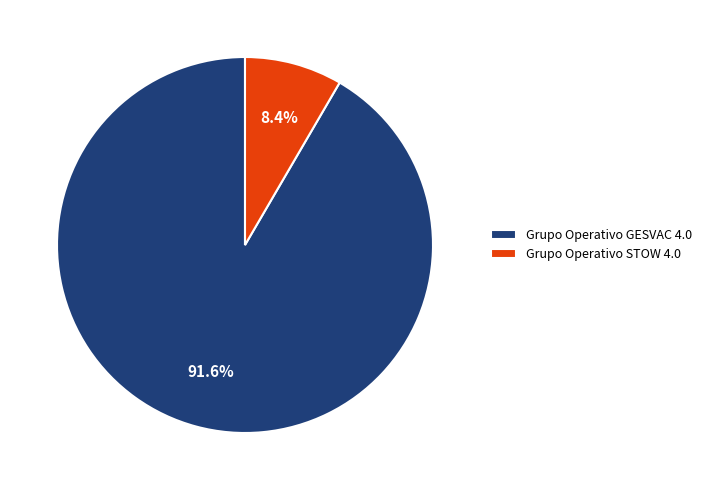

To the nearest percent, what is the average slice percentage?

50%